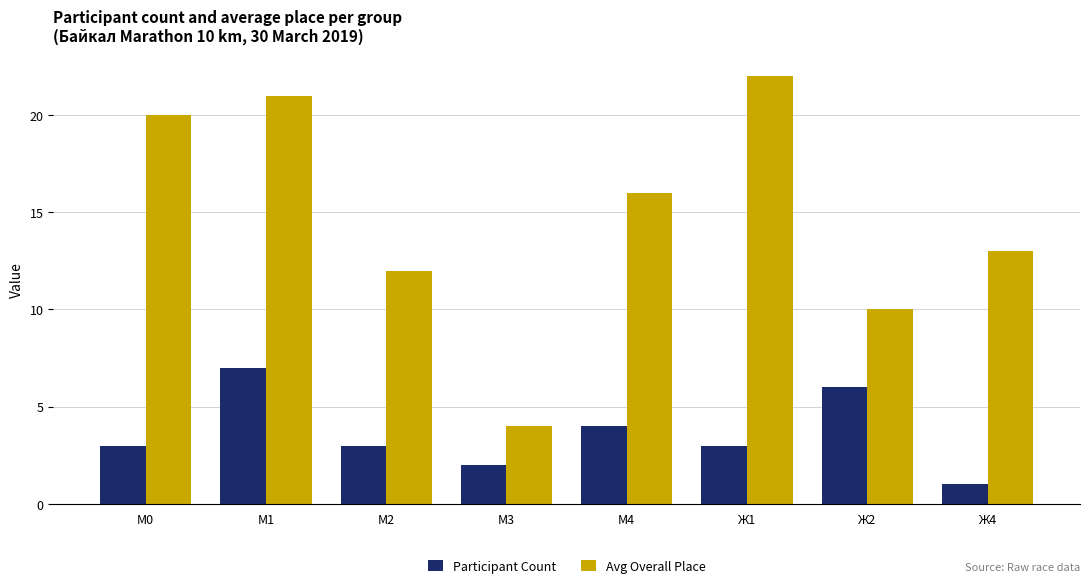

What is the total value across all series at М3?

6